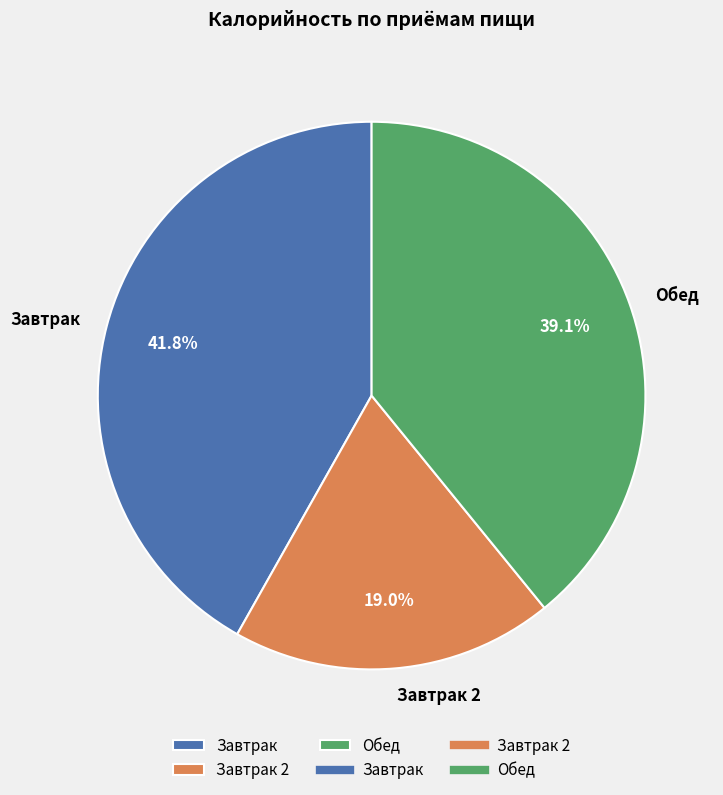

What is the largest slice in the pie chart?

Завтрак